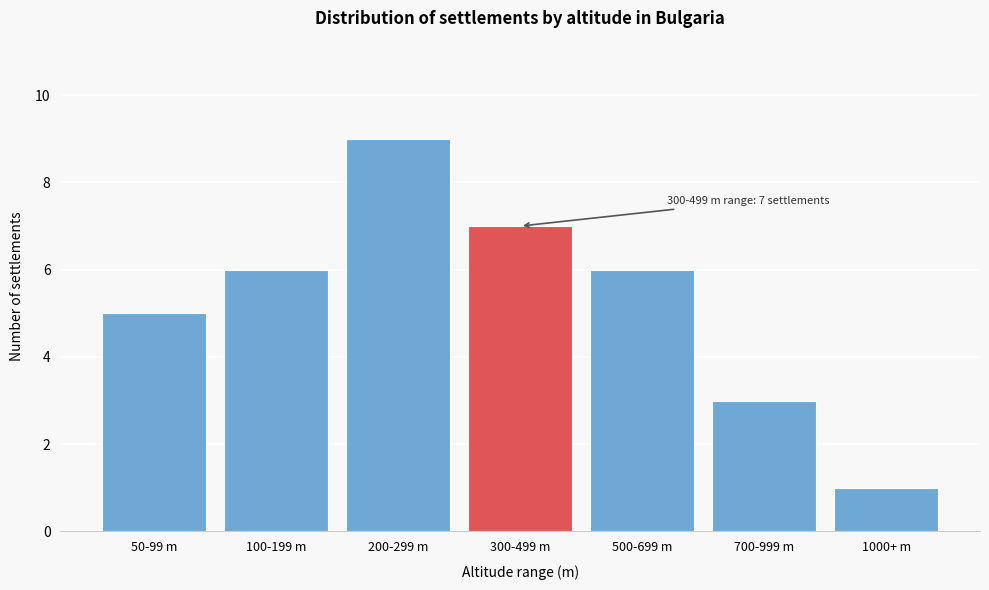

Reading left to right, list all the values displayed in this chart.

50-99 m=5	100-199 m=6	200-299 m=9	300-499 m=7	500-699 m=6	700-999 m=3	1000+ m=1